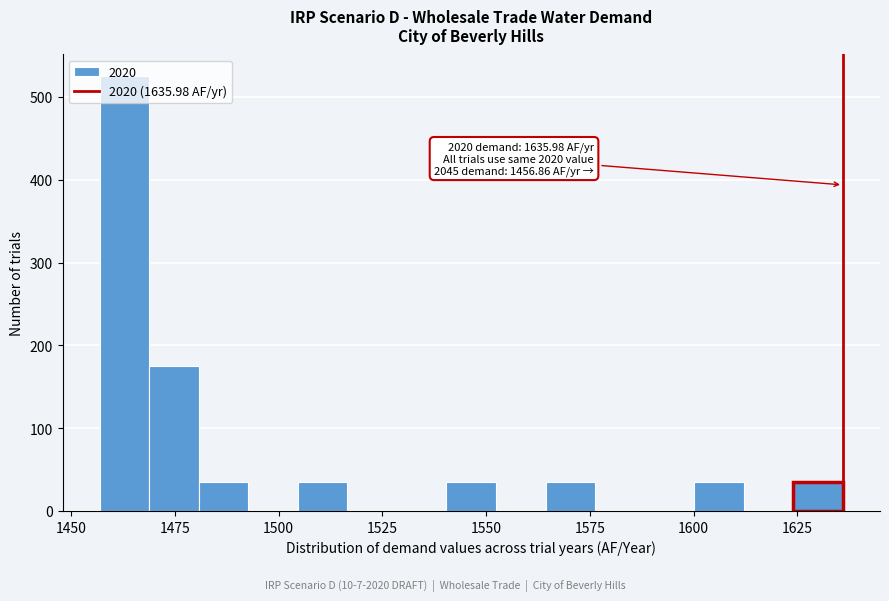

Around what value on the x-axis is the tallest bar? Give the approximate position of its centre, as read against the axis.

1465